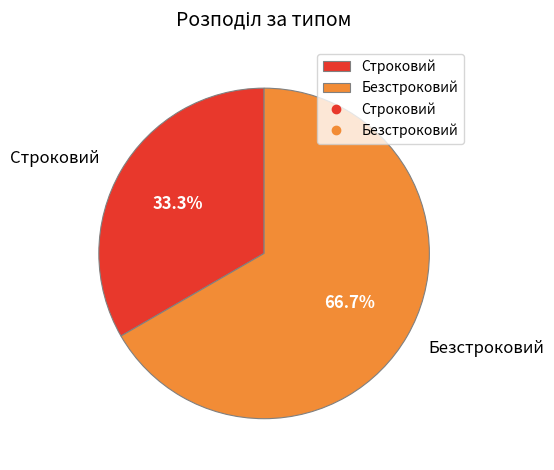

Is the sum of Безстроковий and Строковий greater than half?

Yes